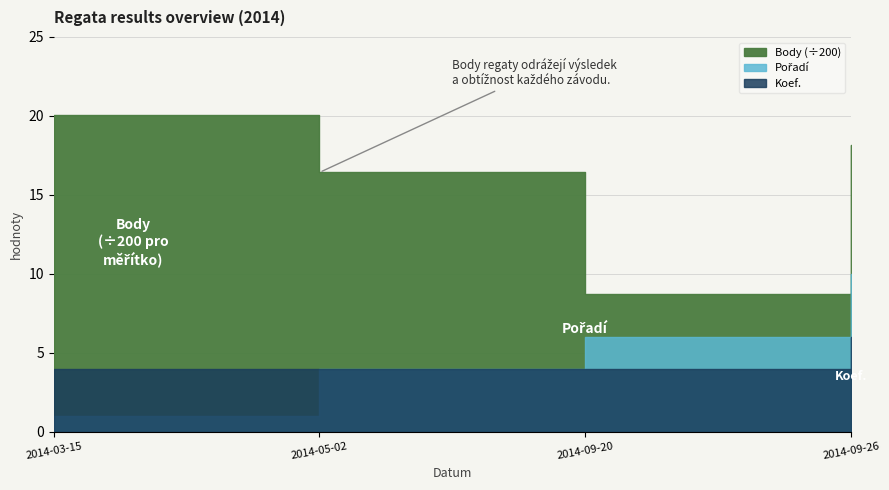

How many Koef. values are between 4 and 6?

4